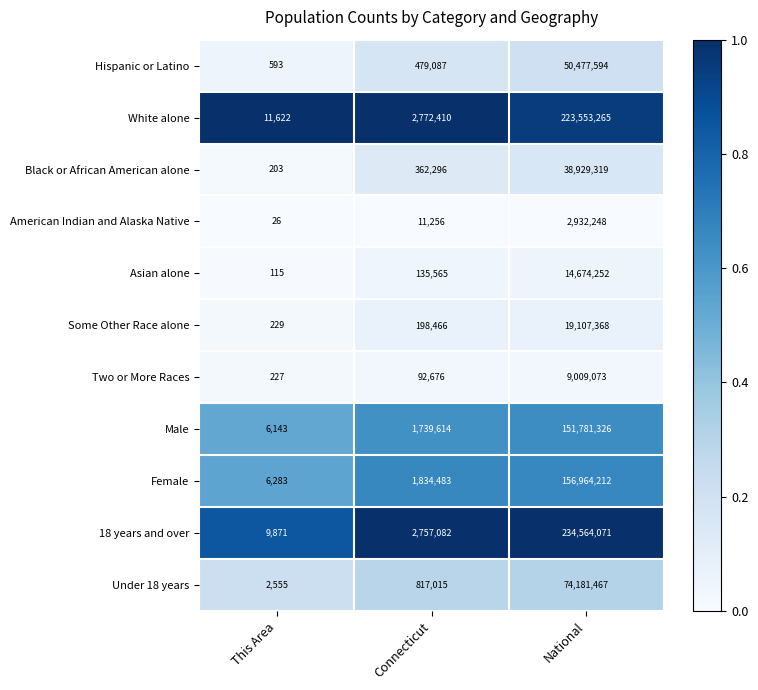

Which series has the largest range (max minus min)?

18 years and over